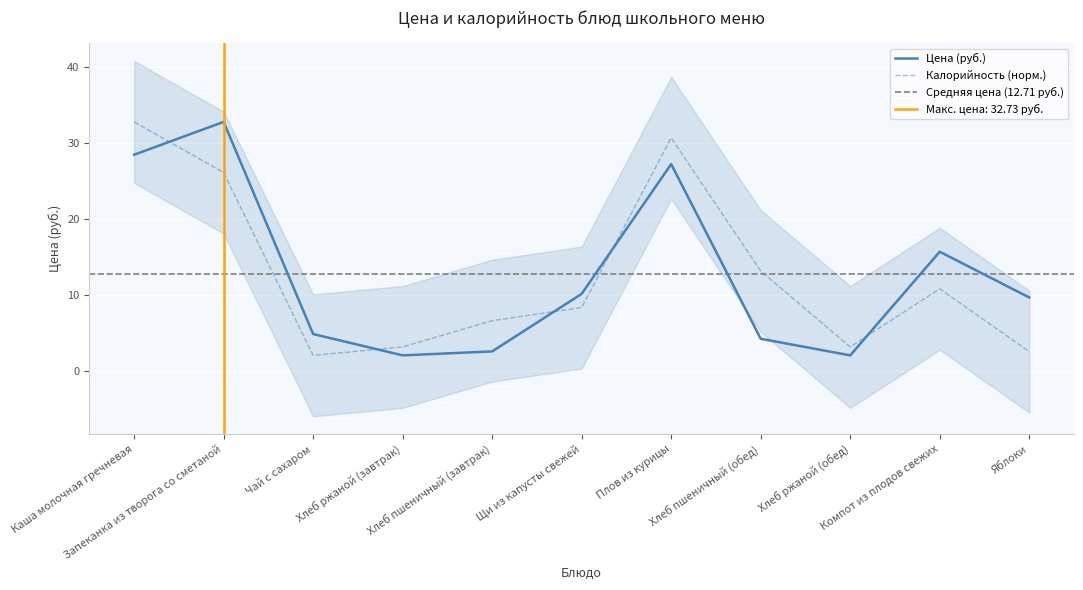

Reading left to right, list all the values displayed in this chart.

Цена: 28.4	32.7	4.9	2.1	2.6	10.2	27.2	4.3	2.1	15.7	9.7
Калорийность: 32.7	26.1	2.1	3.2	6.6	8.4	30.6	13.2	3.2	10.8	2.6